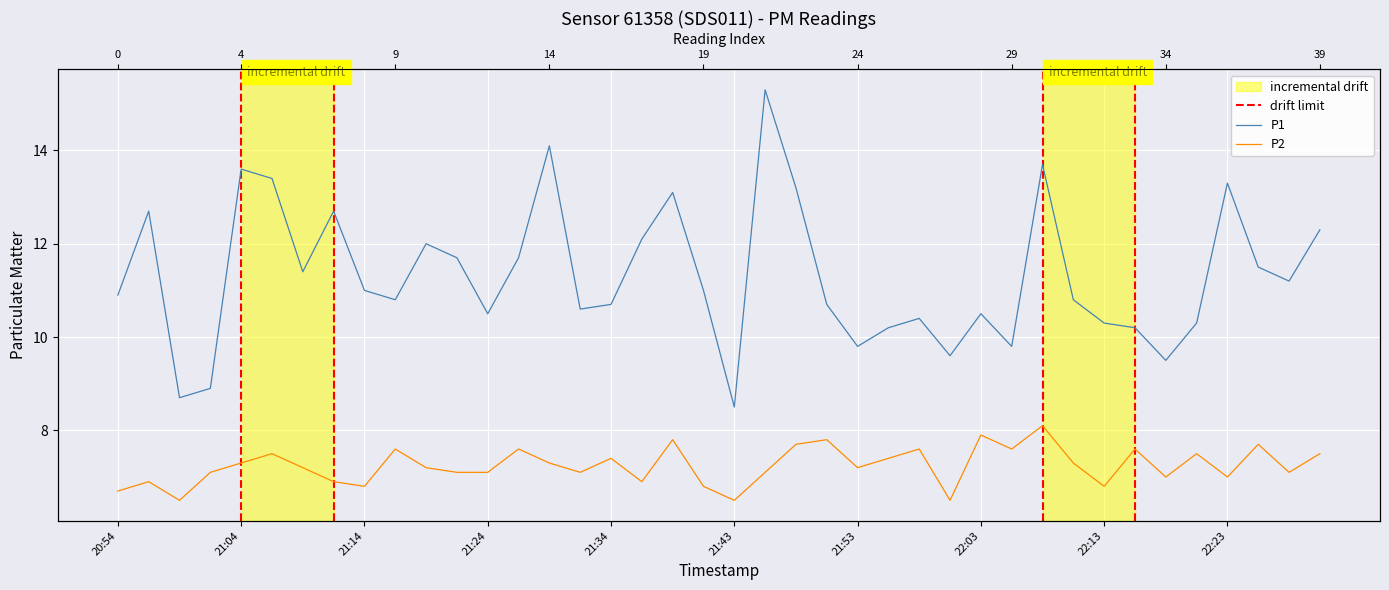

True or false: P1 and P2 cross at least once.

False